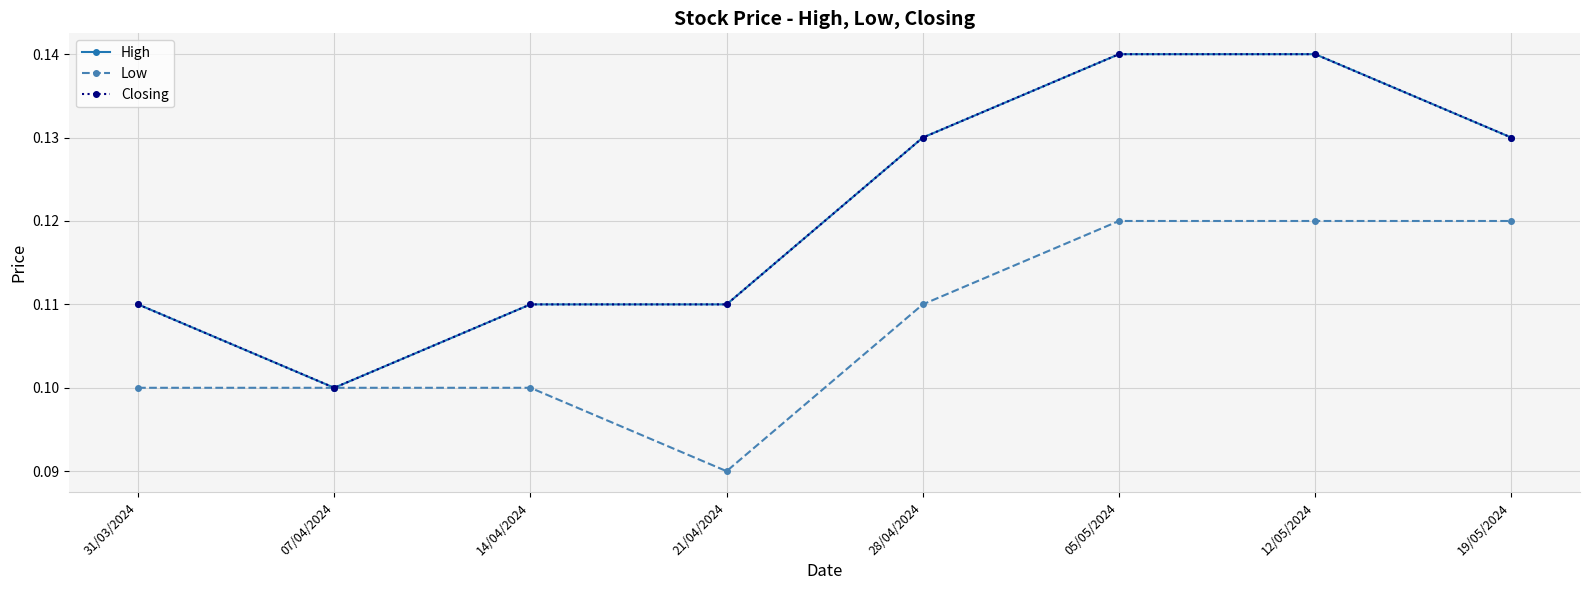

Does the chart have visible grid lines?

Yes